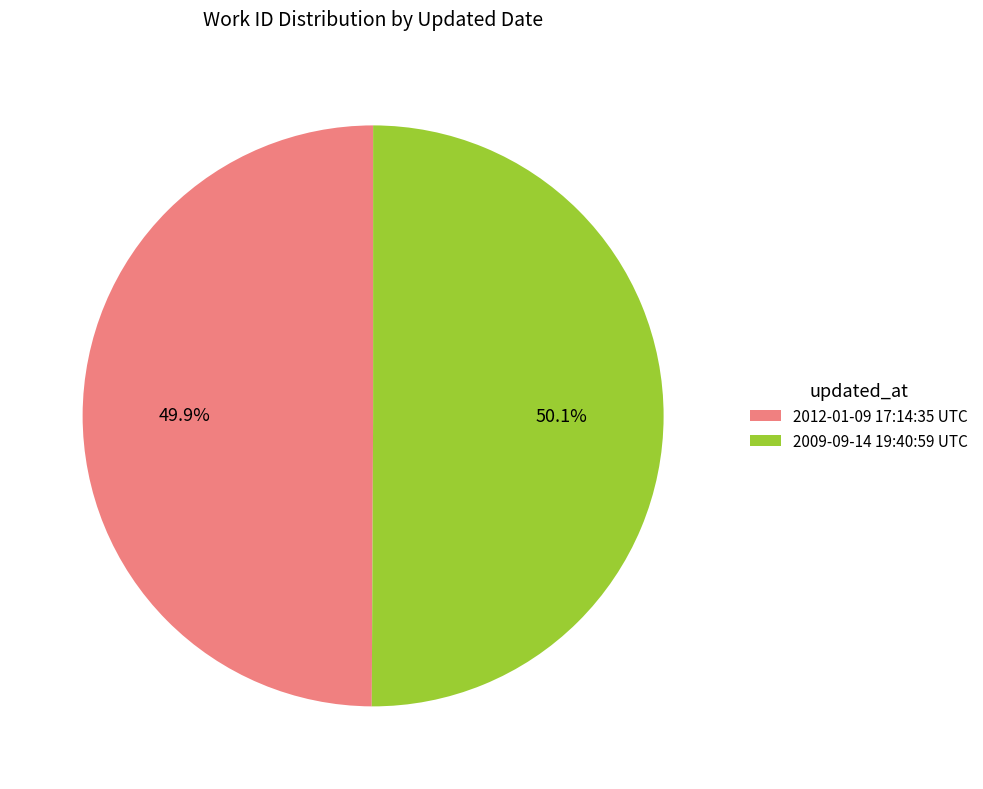

How many segments does this pie chart have?

2